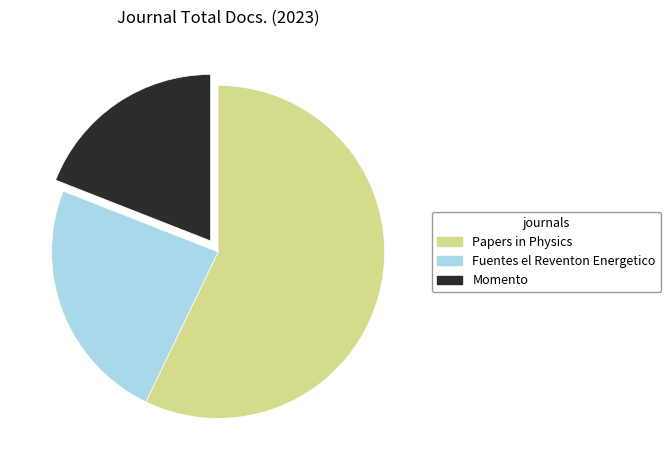

Rank the categories by value from highest to lowest.

Papers in Physics, Fuentes el Reventon Energetico, Momento